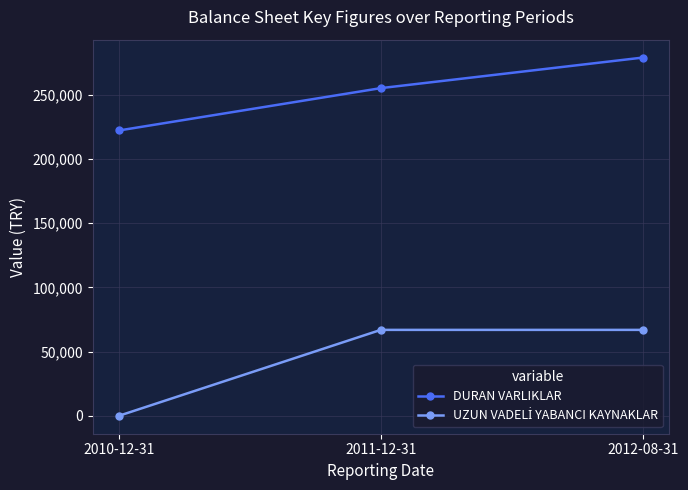

Rank the categories by DURAN VARLIKLAR value from highest to lowest.

2012-08-31, 2011-12-31, 2010-12-31